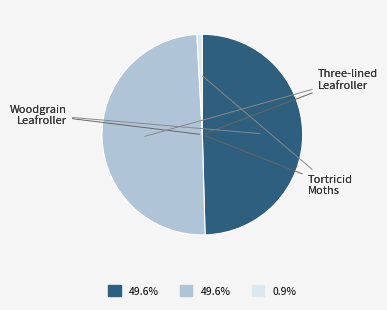

Is there any slice that represents more than half of the pie?

No